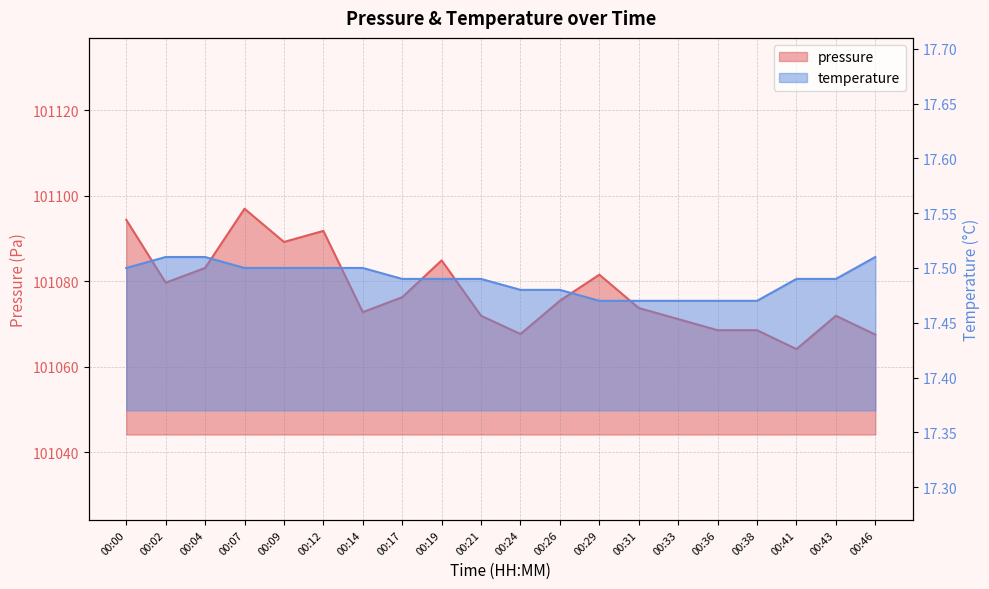

True or false: temperature and pressure cross at least once.

False